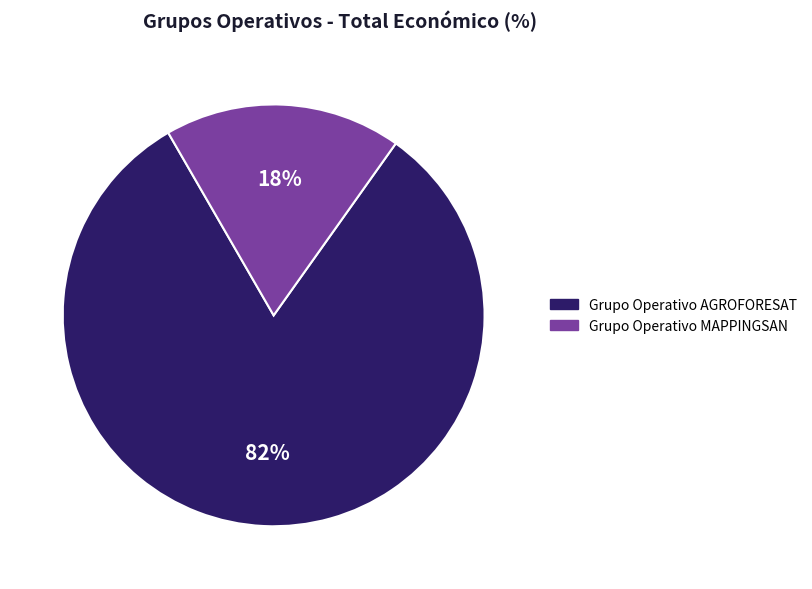

To the nearest percent, what is the combined percentage of Grupo Operativo AGROFORESAT and Grupo Operativo MAPPINGSAN?

100%